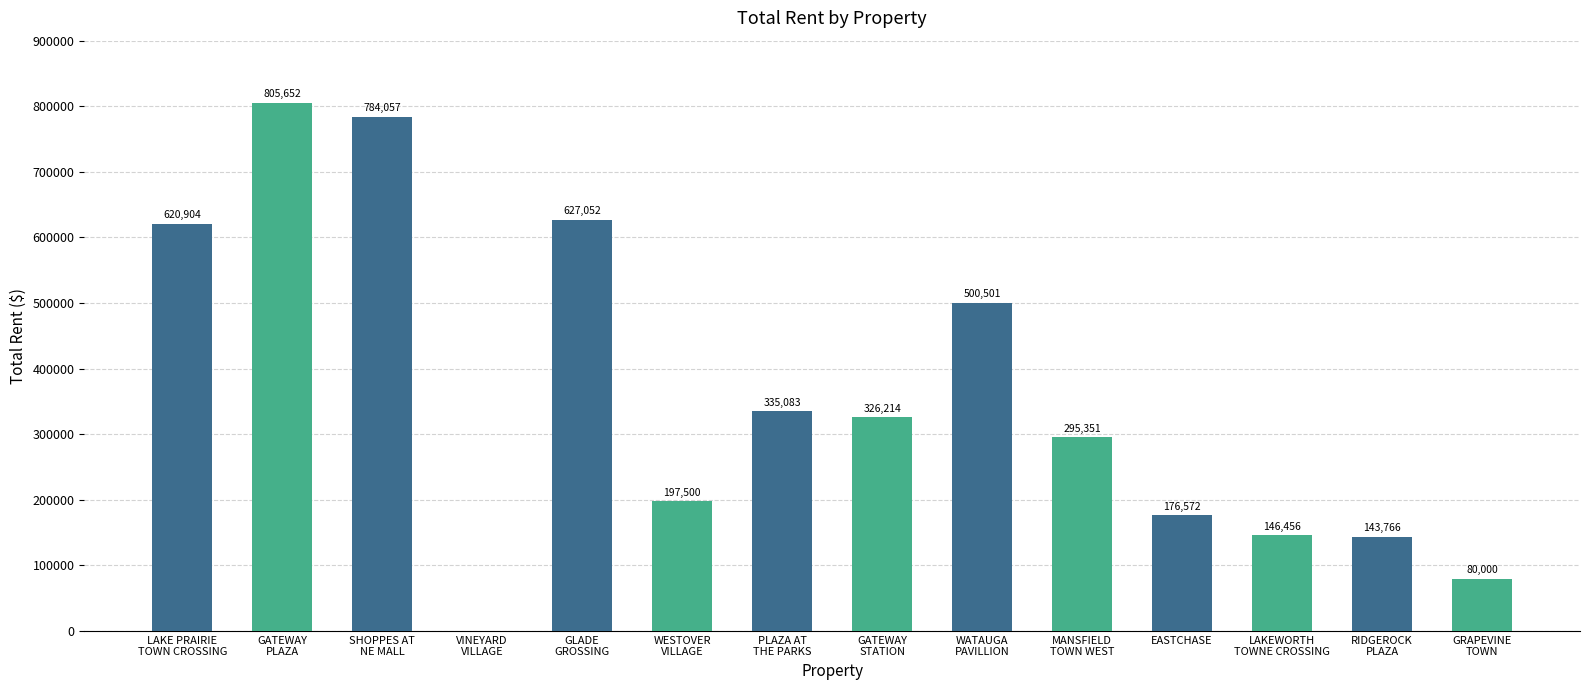

What is the sum of the values at LAKE PRAIRIE
TOWN CROSSING and EASTCHASE?

797475.6